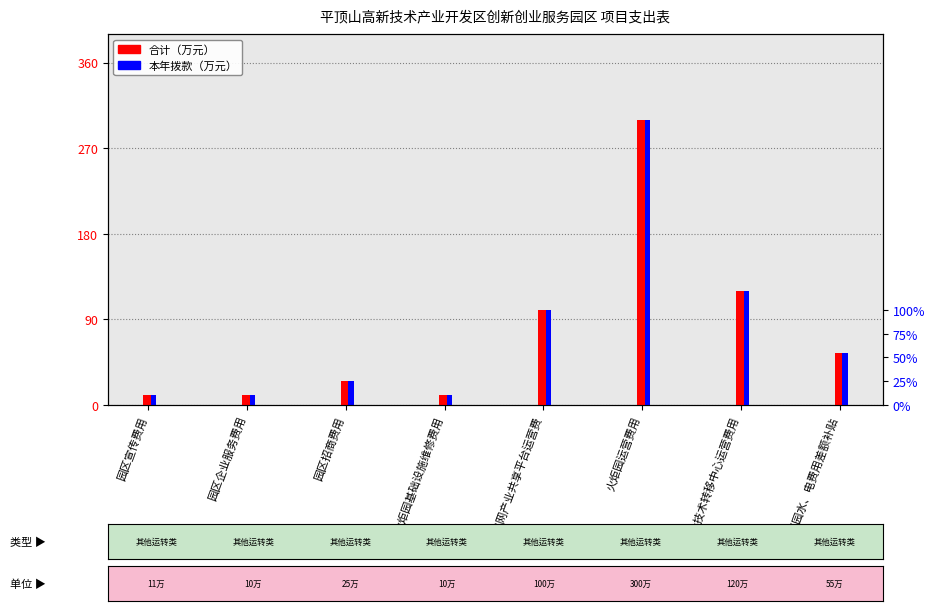

Which has a higher value, 园区宣传费用 or 园区企业服务费用?

园区宣传费用